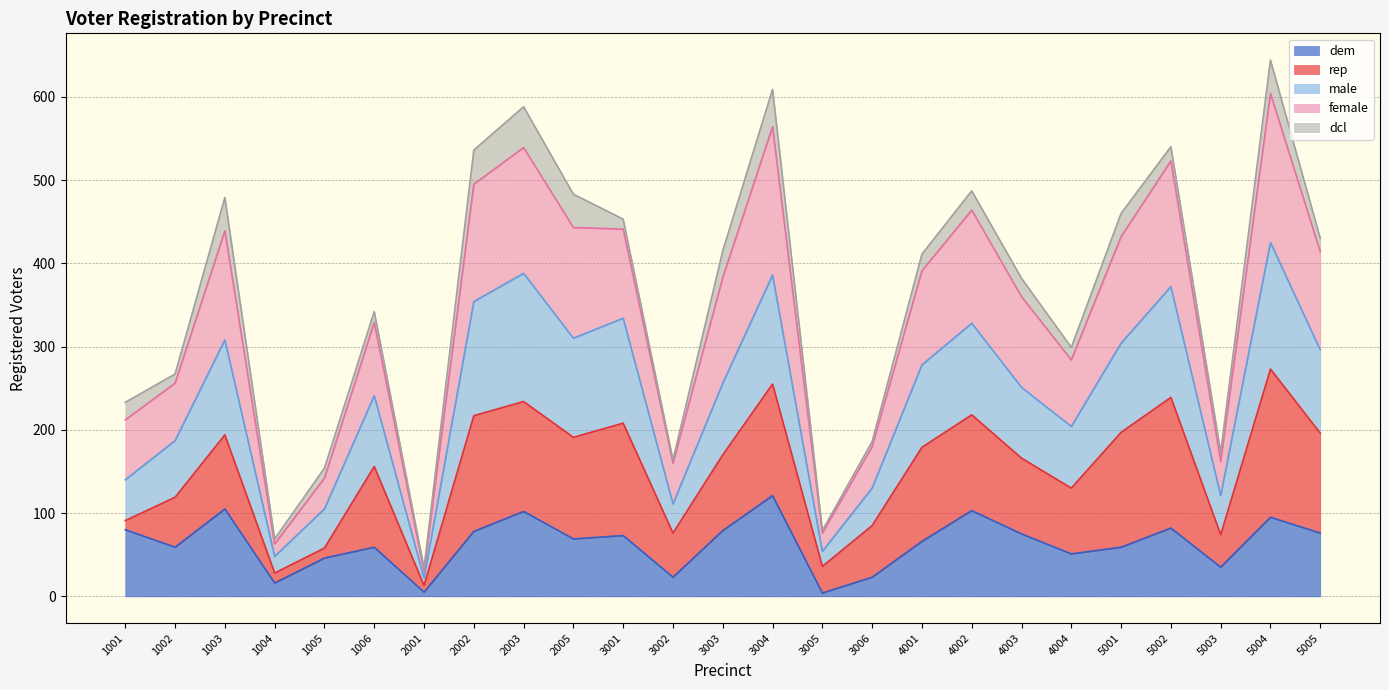

Which has a higher value, 4001 or 1002?

4001